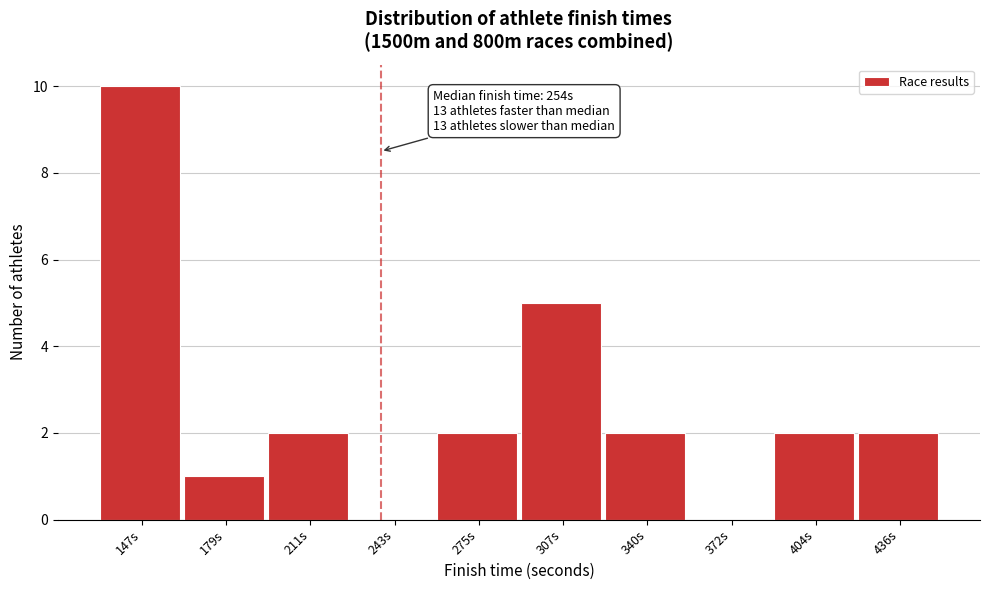

Reading left to right, list all the values displayed in this chart.

147s=10	179s=1	211s=2	243s=0	275s=2	307s=5	340s=2	372s=0	404s=2	436s=2